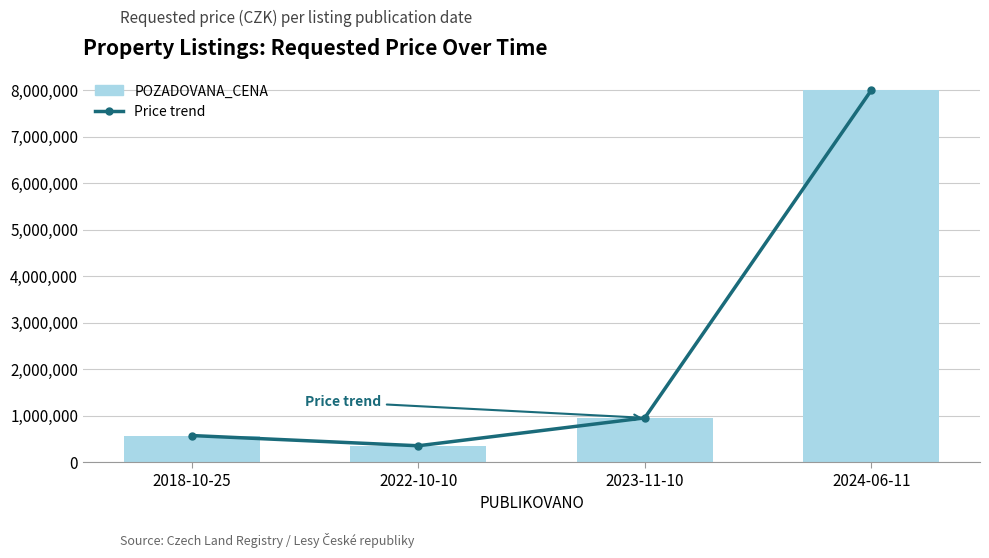

Which series has the largest total across all categories?

Price trend